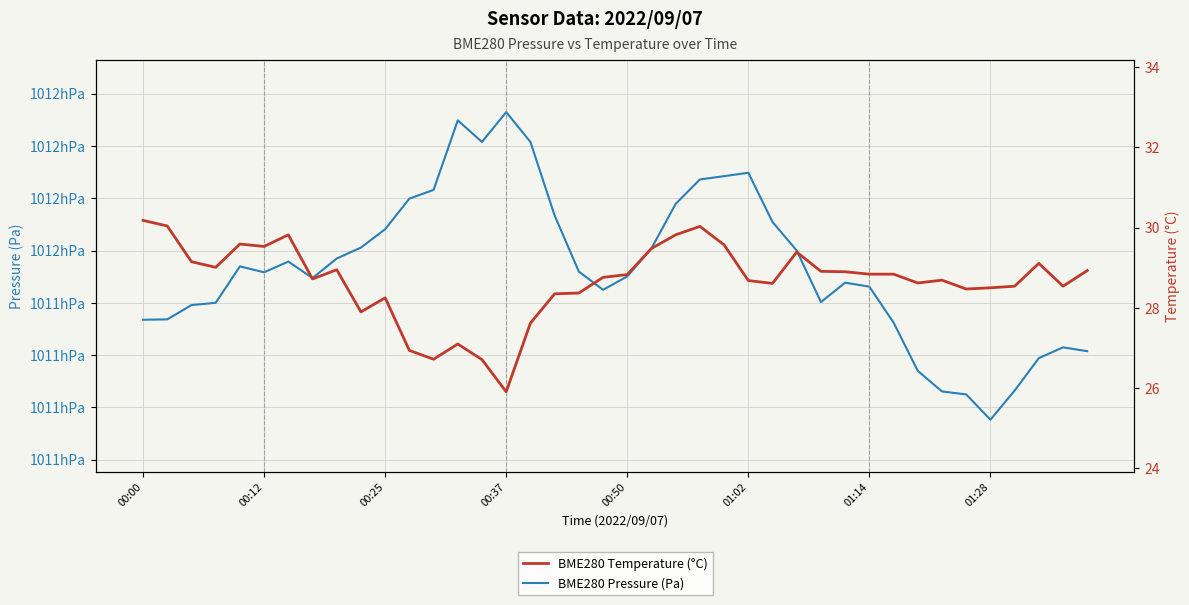

Where does the BME280 Temperature (°C) series first go above 28?

00:00